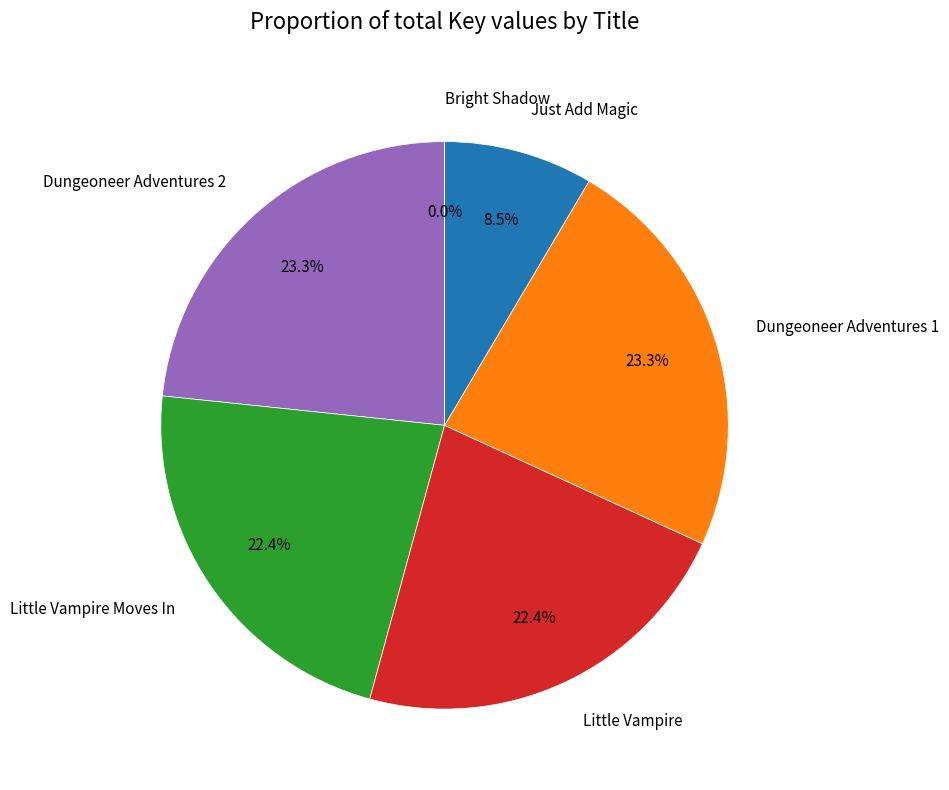

What percentage is NOT represented by Dungeoneer Adventures 2?

76.7%